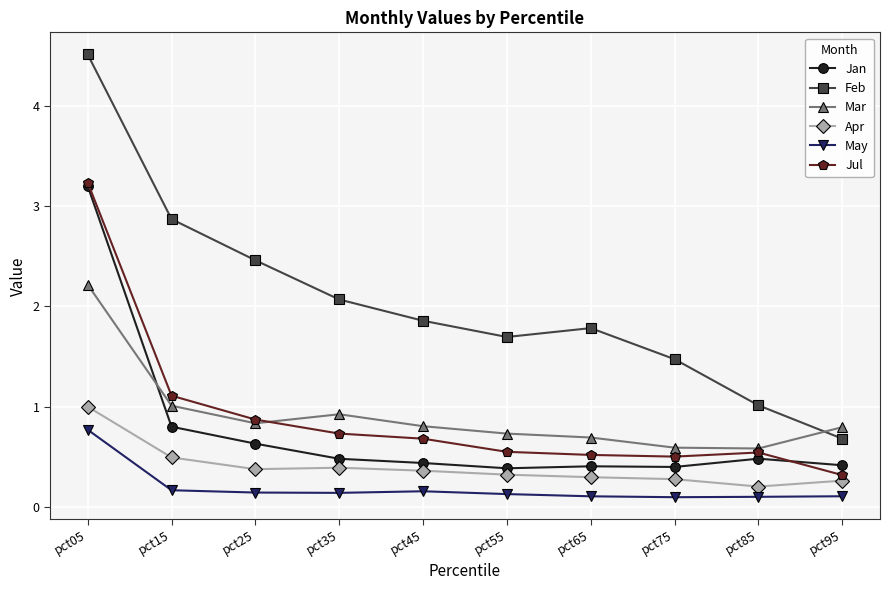

How many lines are shown in the chart?

6